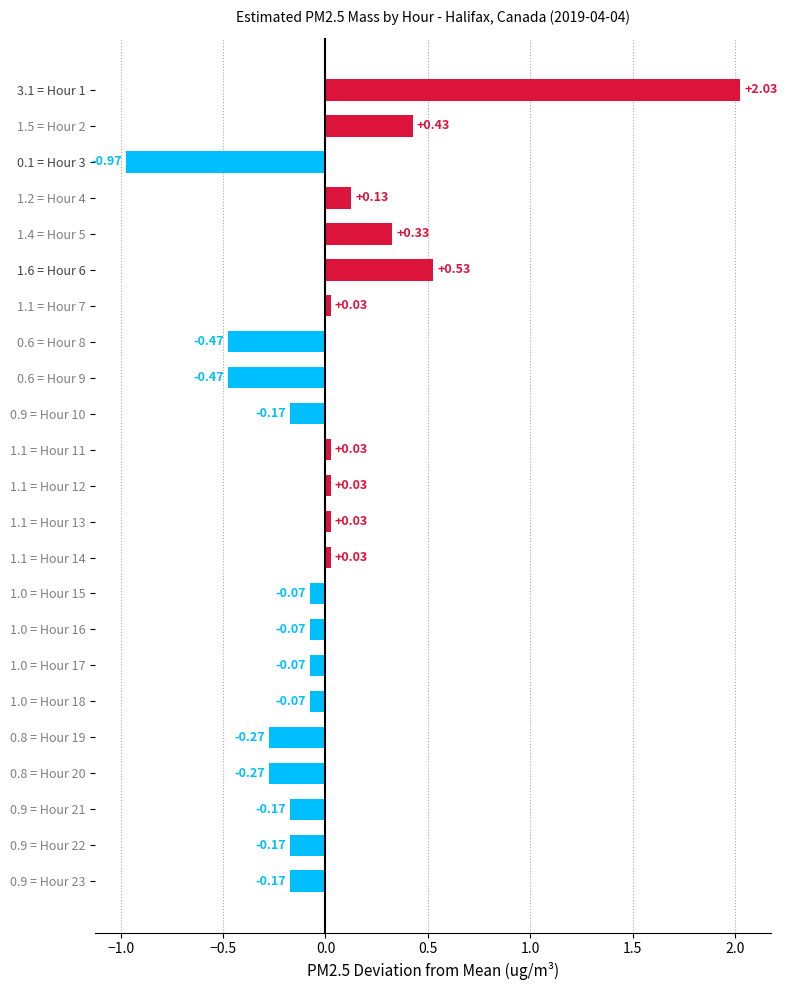

What is the change in value from 1.5 = Hour 2 to 0.1 = Hour 3?

-1.4